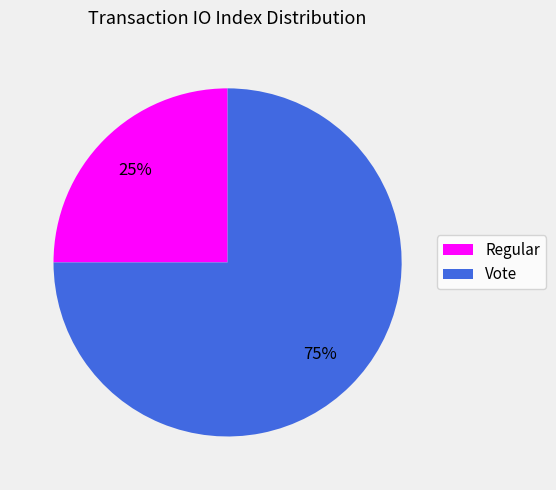

Approximately how many times larger is the value at Vote compared to Regular?

3.0